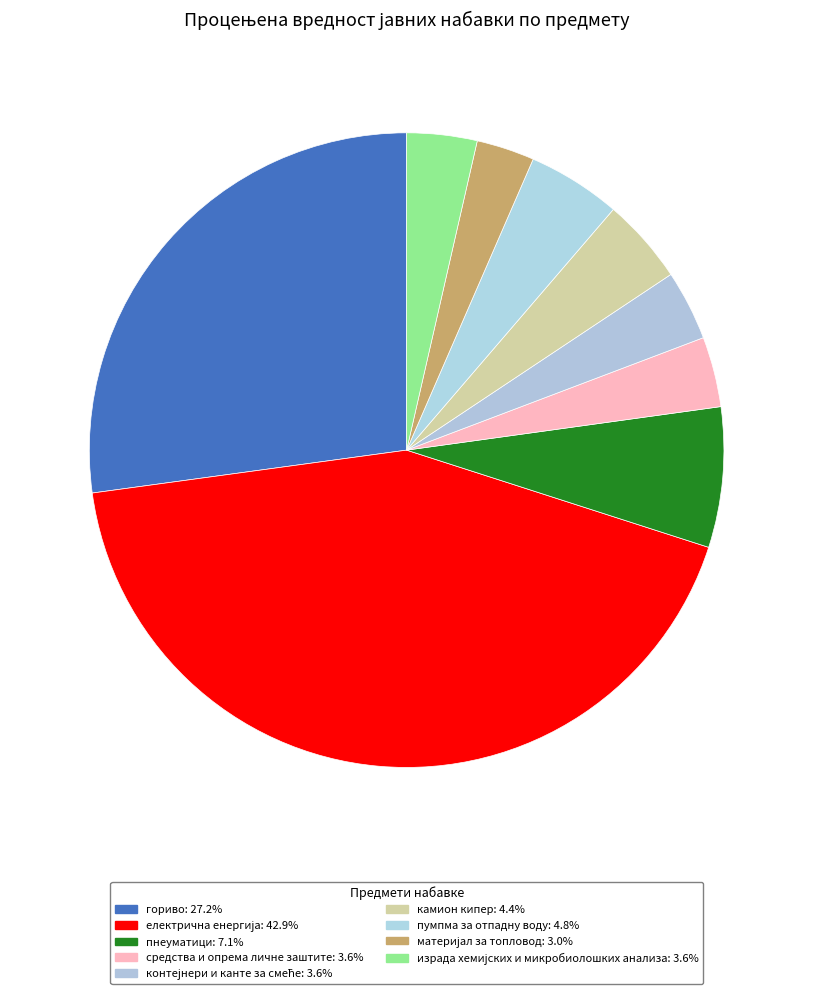

Count the number of slices in the pie.

9